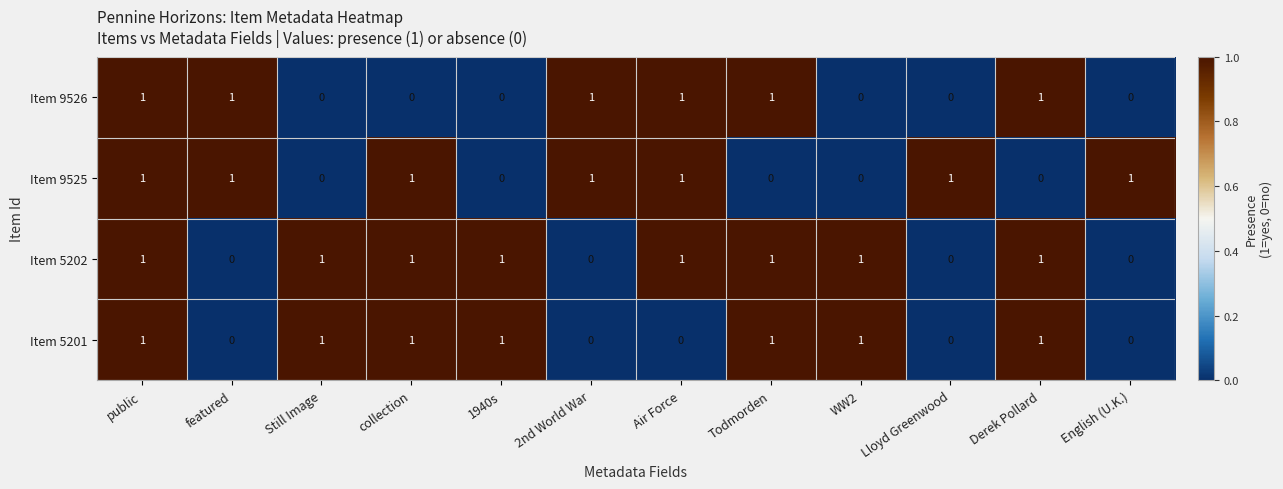

Between 2nd World War and Air Force, which series saw the biggest shift?

Item 5202